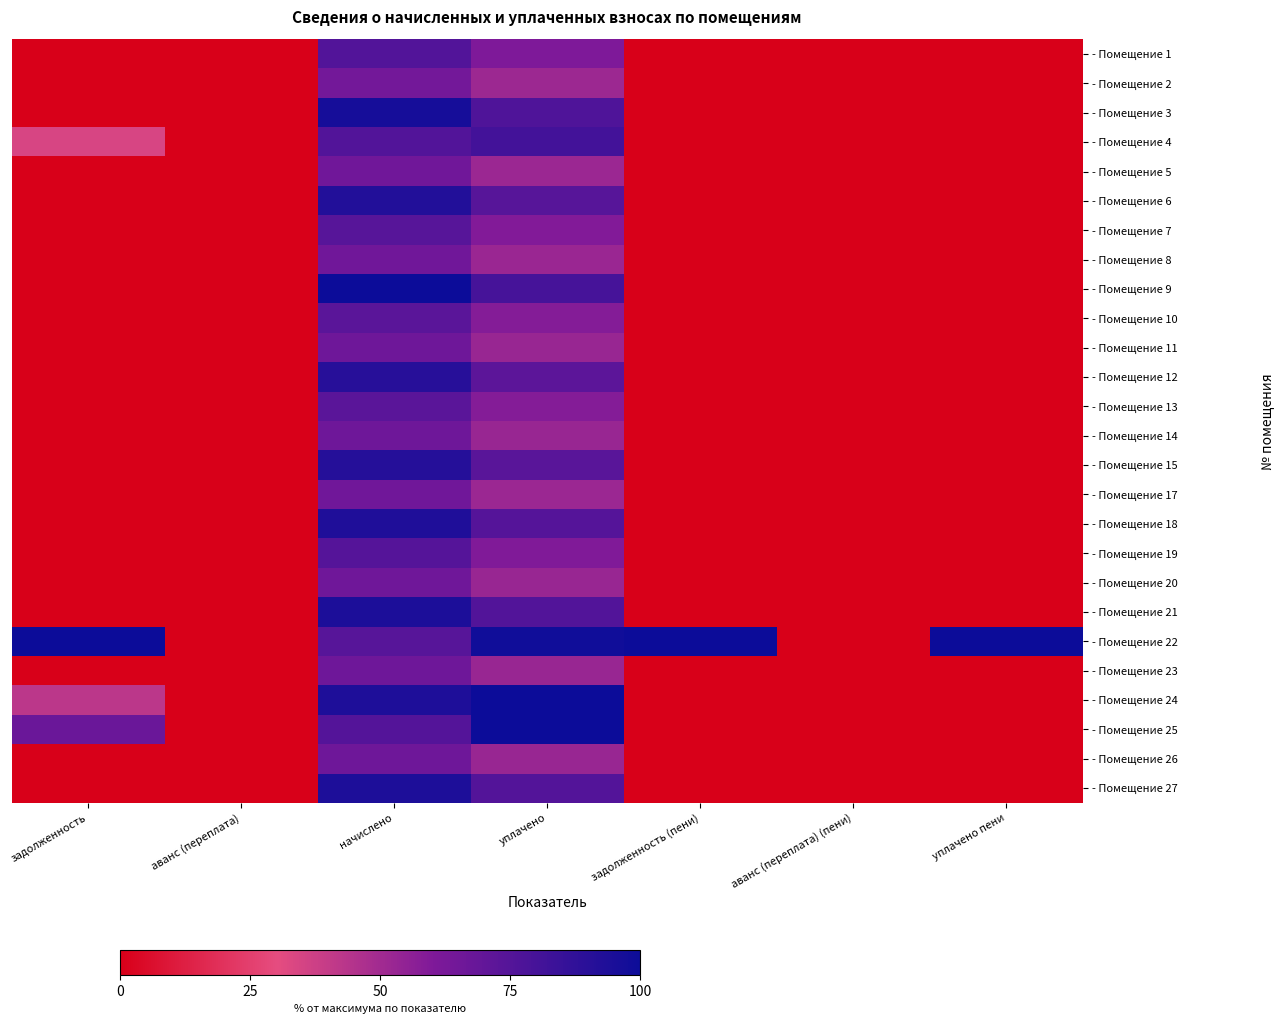

At how many categories does at least one series exceed 0?

5